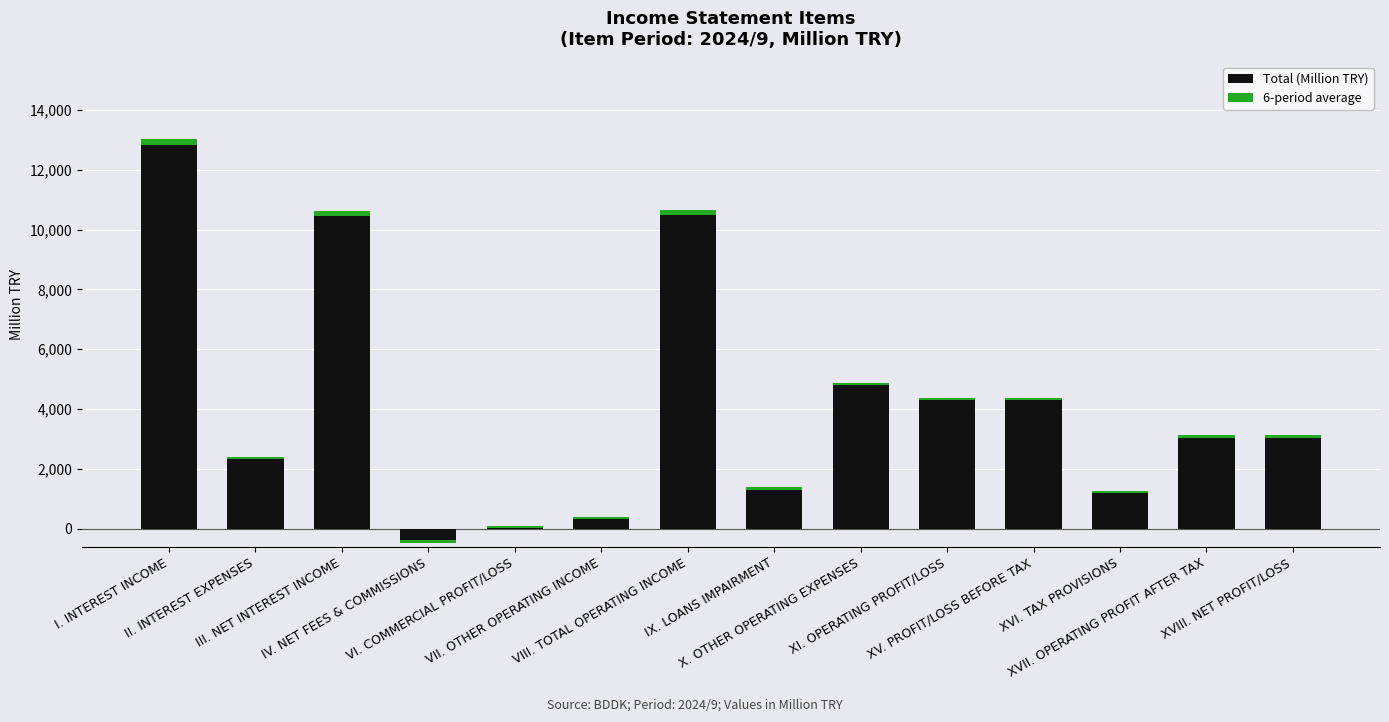

The value at I. INTEREST INCOME is 13018. True or false?

True